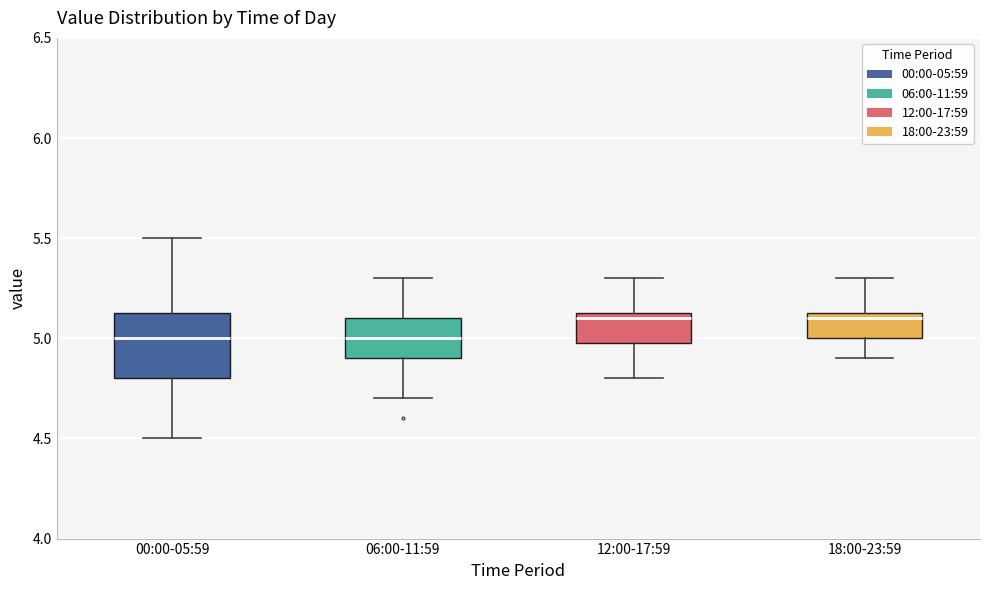

Reading left to right, read every box against the y-axis: the position of its median line, the range the box covers, and the ends of its whiskers. The values are not printed on the chart, so give them approximately, as read against the axis.

00:00-05:59: median 5.00, box 4.80 to 5.15, whiskers 4.50 to 5.50
06:00-11:59: median 5.00, box 4.90 to 5.10, whiskers 4.70 to 5.30
12:00-17:59: median 5.10, box 5.00 to 5.15, whiskers 4.80 to 5.30
18:00-23:59: median 5.10, box 5.00 to 5.15, whiskers 4.90 to 5.30